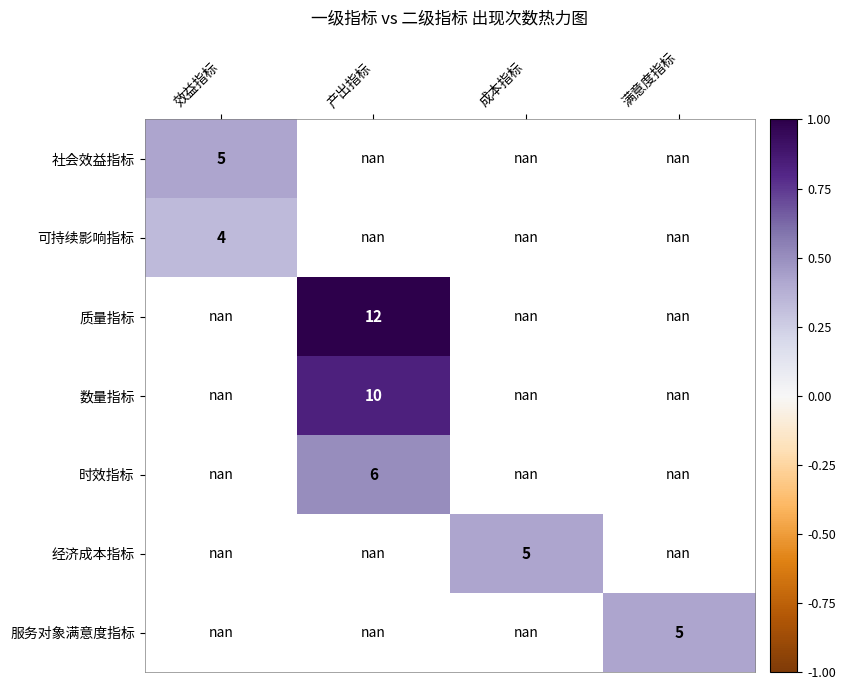

Is it true that 社会效益指标 equals 8.6 at 效益指标?

False